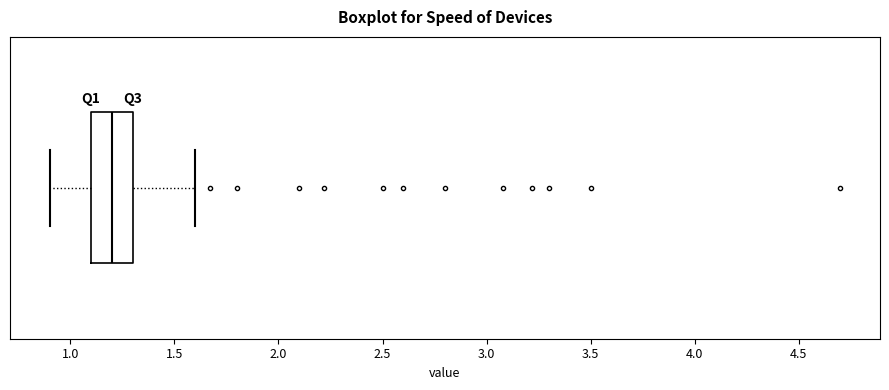

Transcribe this box plot: give where the median line is, the range the box spans, and where the two whiskers end, as read against the x-axis. The values are not printed on the chart, so give them approximately, as read against the axis.

median 1.2, box 1.1 to 1.3, whiskers 0.9 to 1.6